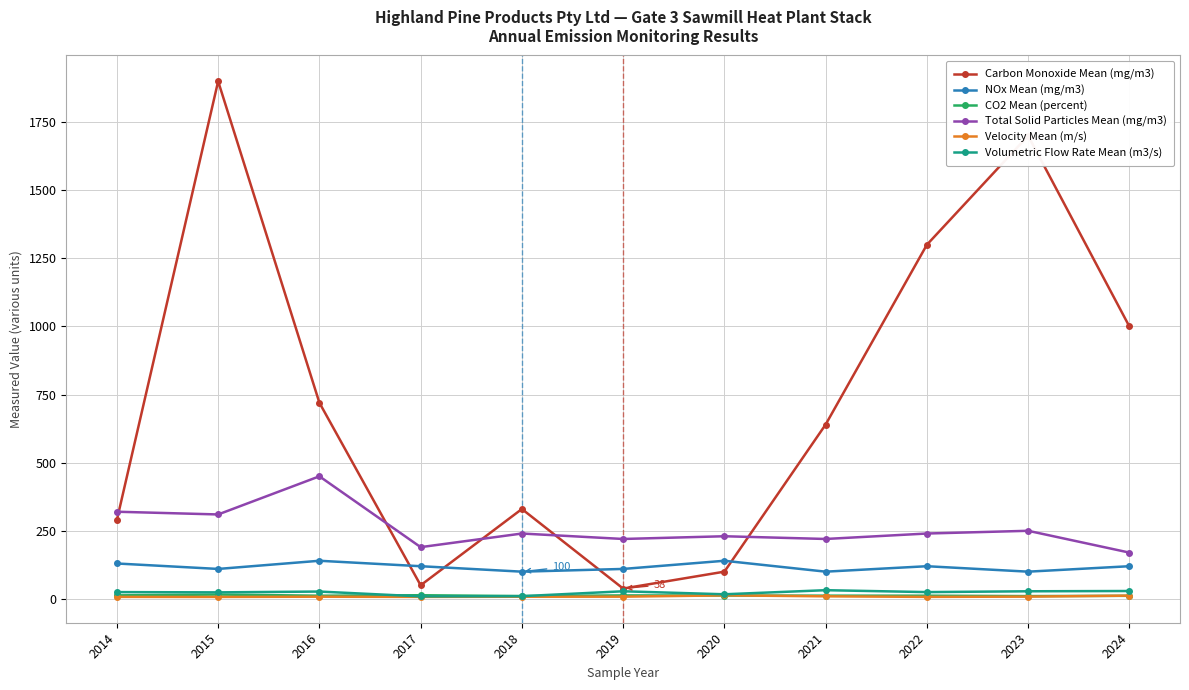

What is the spread (max minus min) of values at 2020?

217.6